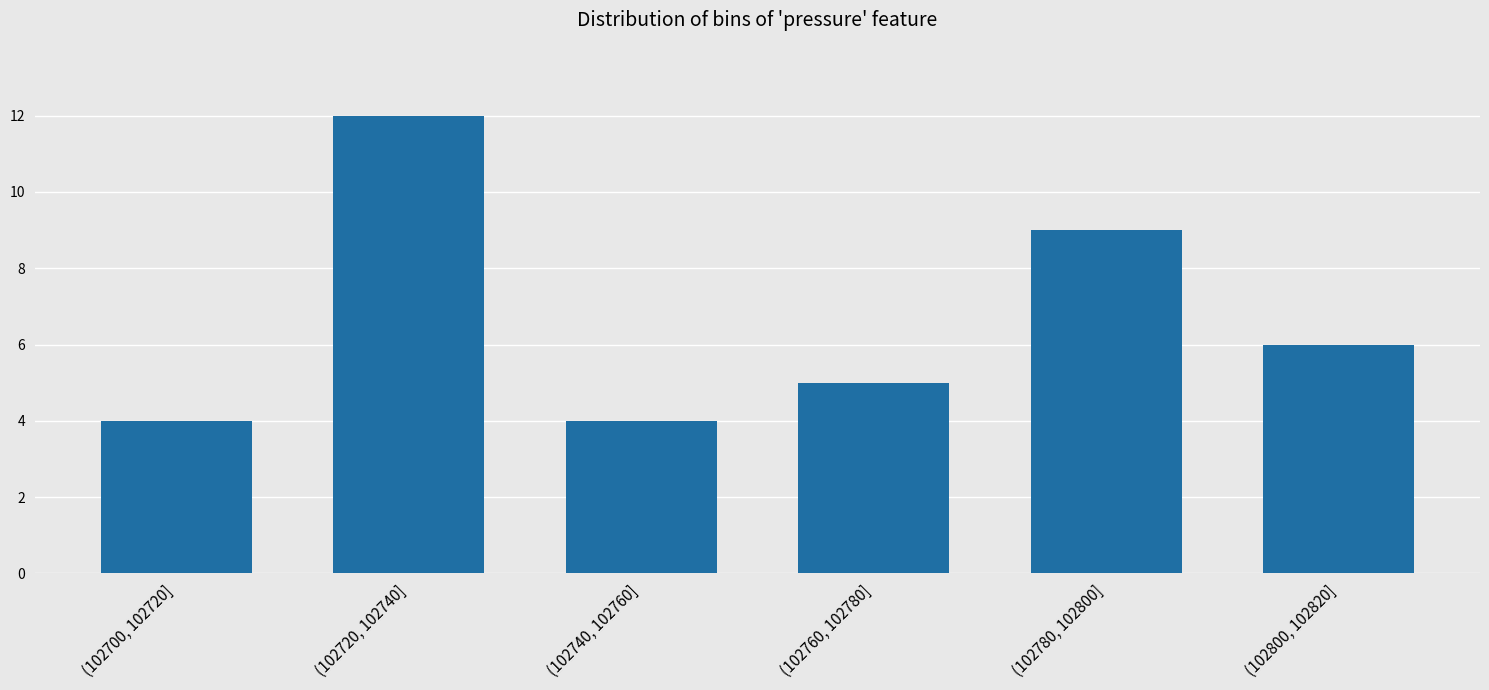

Reading right to left, what are all the values shown in this chart?

(102800, 102820]=6	(102780, 102800]=9	(102760, 102780]=5	(102740, 102760]=4	(102720, 102740]=12	(102700, 102720]=4